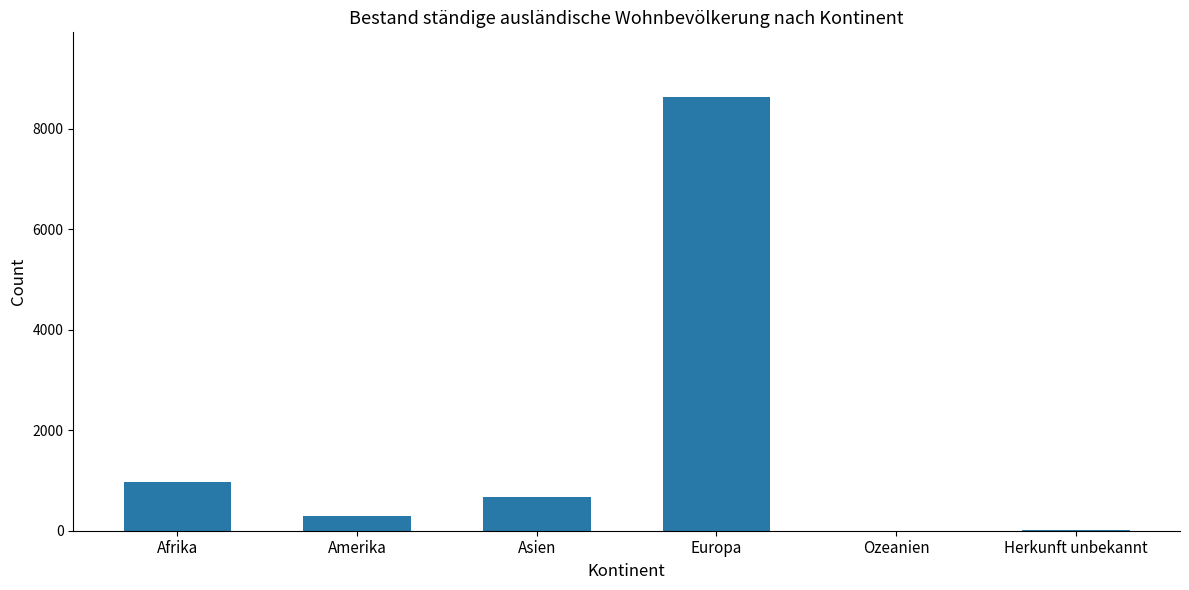

Which label corresponds to the largest value in the chart?

Europa